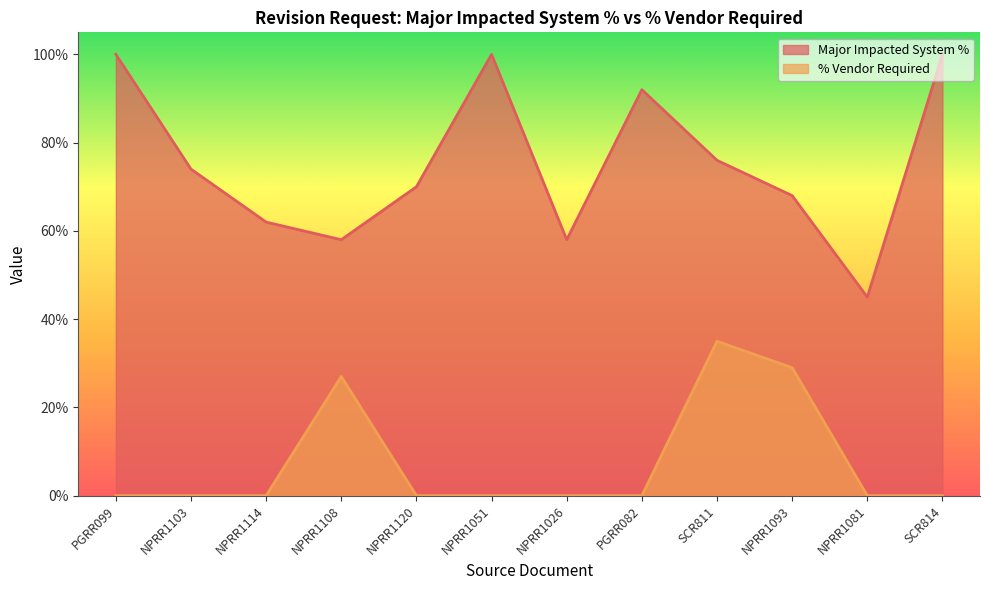

The value of % Vendor Required at NPRR1114 is -0.2. True or false?

False